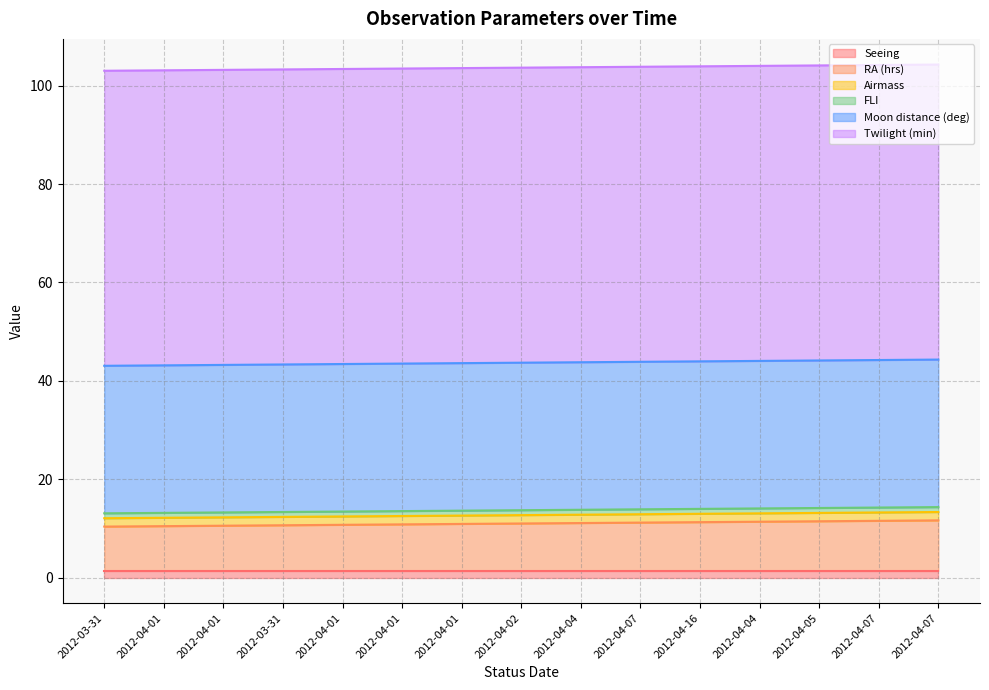

Is it true that Twilight (min) equals 25.0 at 2012-04-02?

False